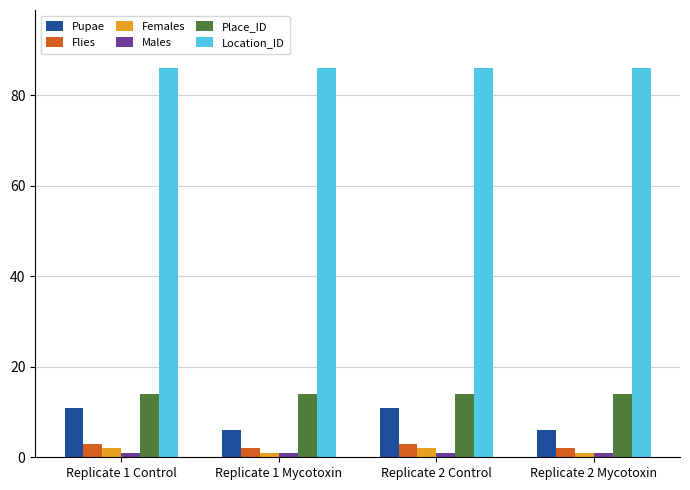

Is the value of Flies at Replicate 1 Control greater than the value of Males at Replicate 2 Mycotoxin?

Yes